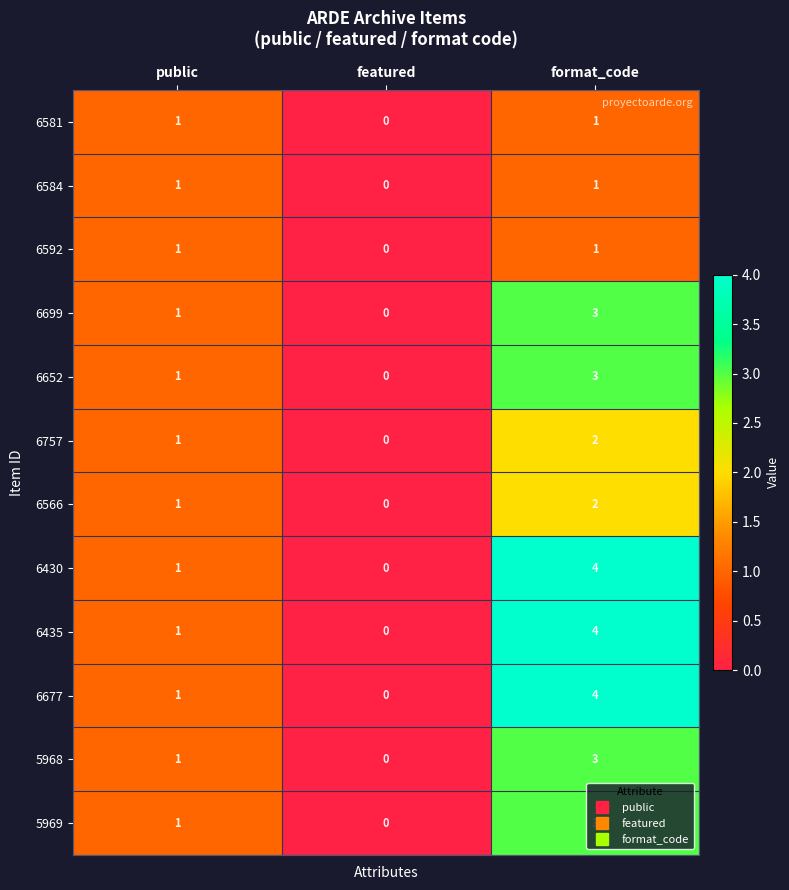

Count the 5969 values in the range 0 to 3.

3